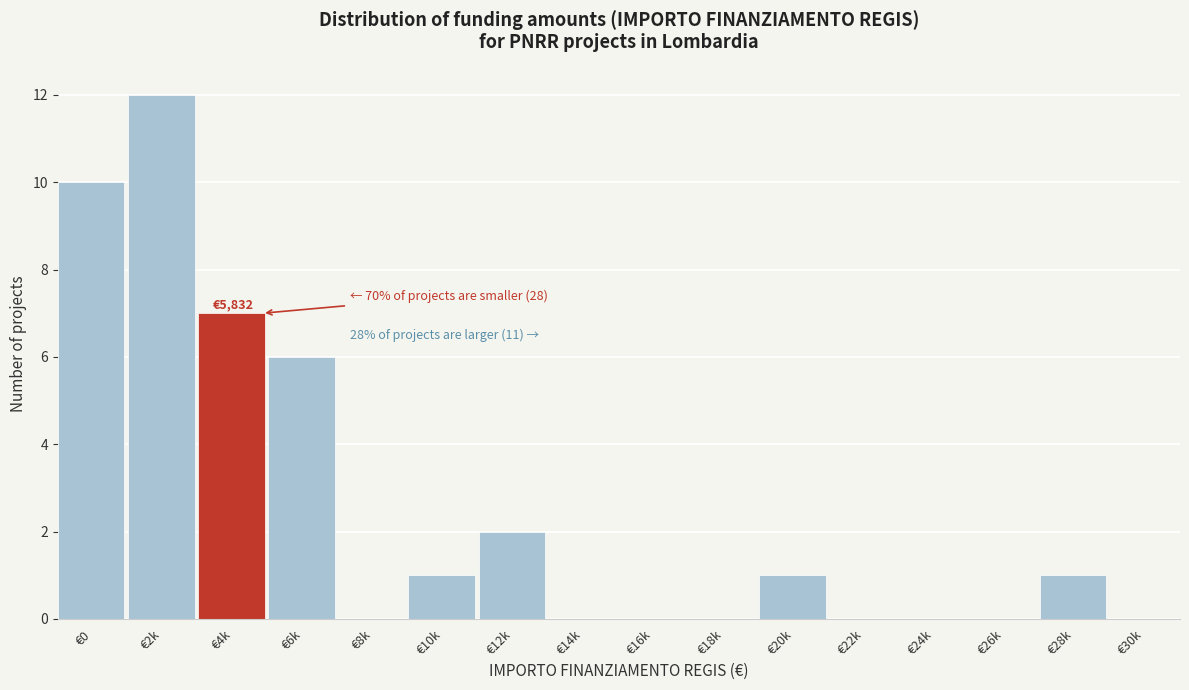

Reading right to left, transcribe all the data shown in this chart.

€30k=0	€28k=1	€26k=0	€24k=0	€22k=0	€20k=1	€18k=0	€16k=0	€14k=0	€12k=2	€10k=1	€8k=0	€6k=6	€4k=7	€2k=12	€0=10